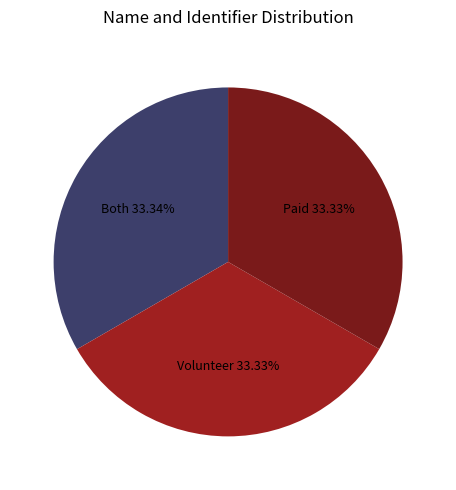

Does Paid account for over 50% of the chart?

No